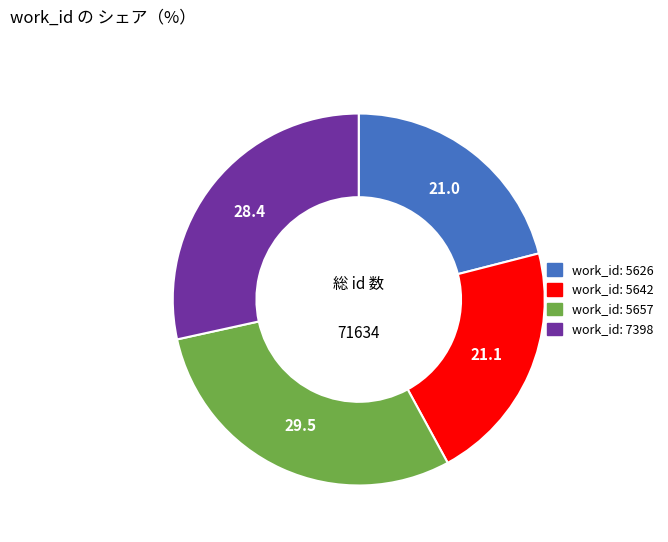

Is there any slice that represents more than half of the pie?

No